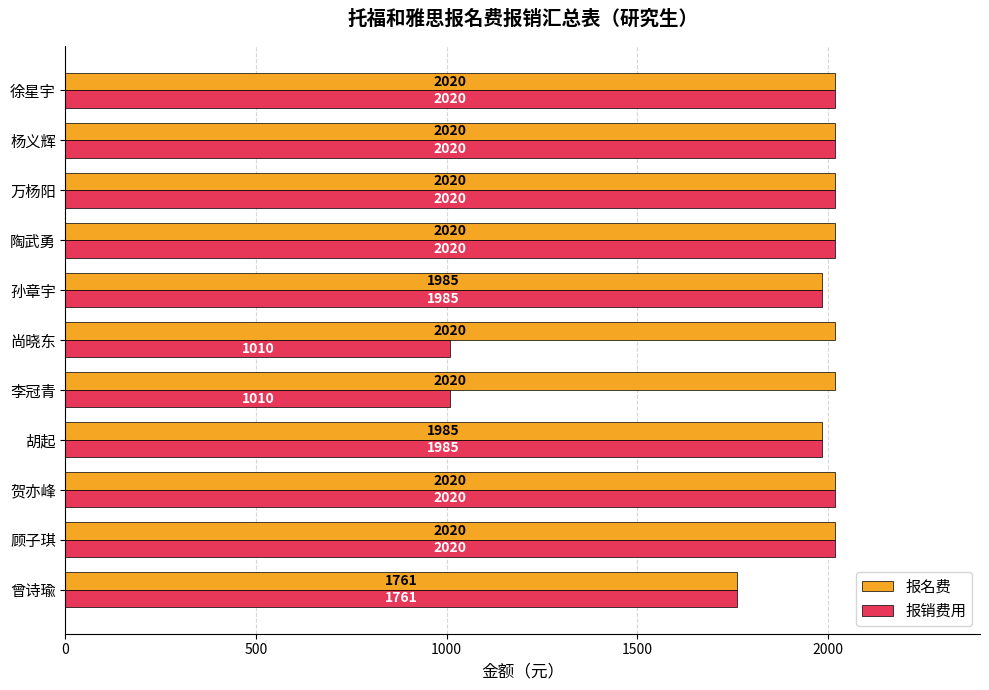

At 尚晓东, list the series in order from largest to smallest.

报名费, 报销费用